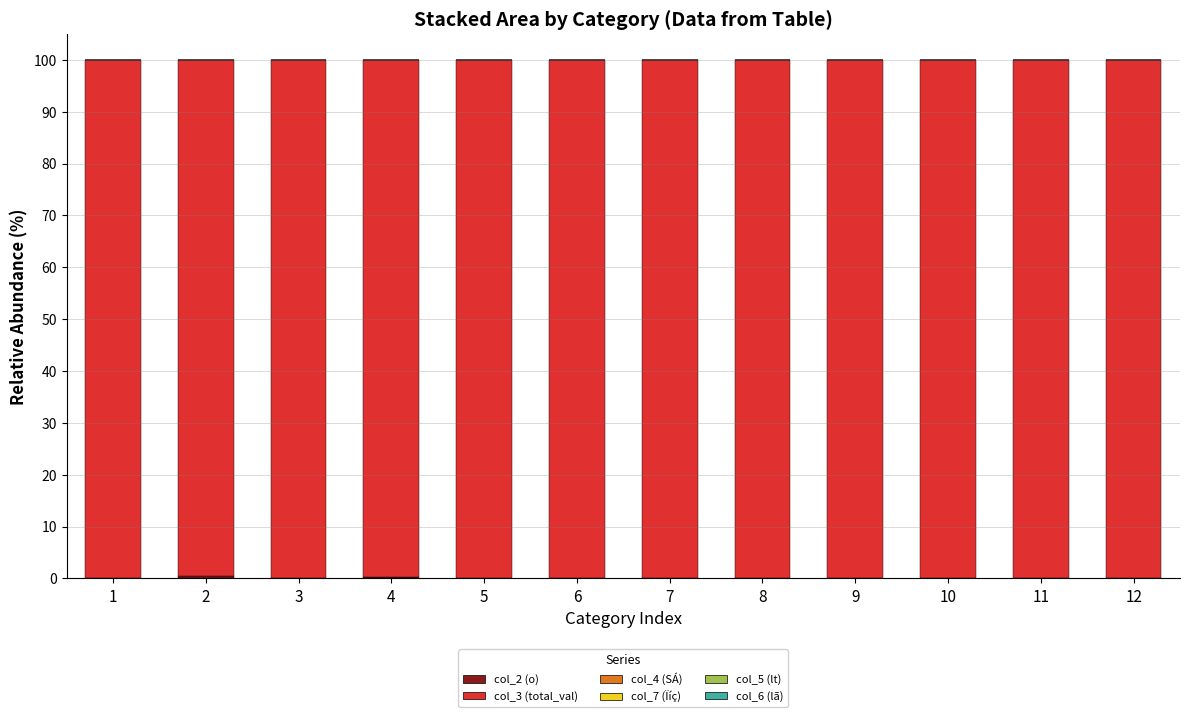

Does the chart contain stacked bars?

Yes